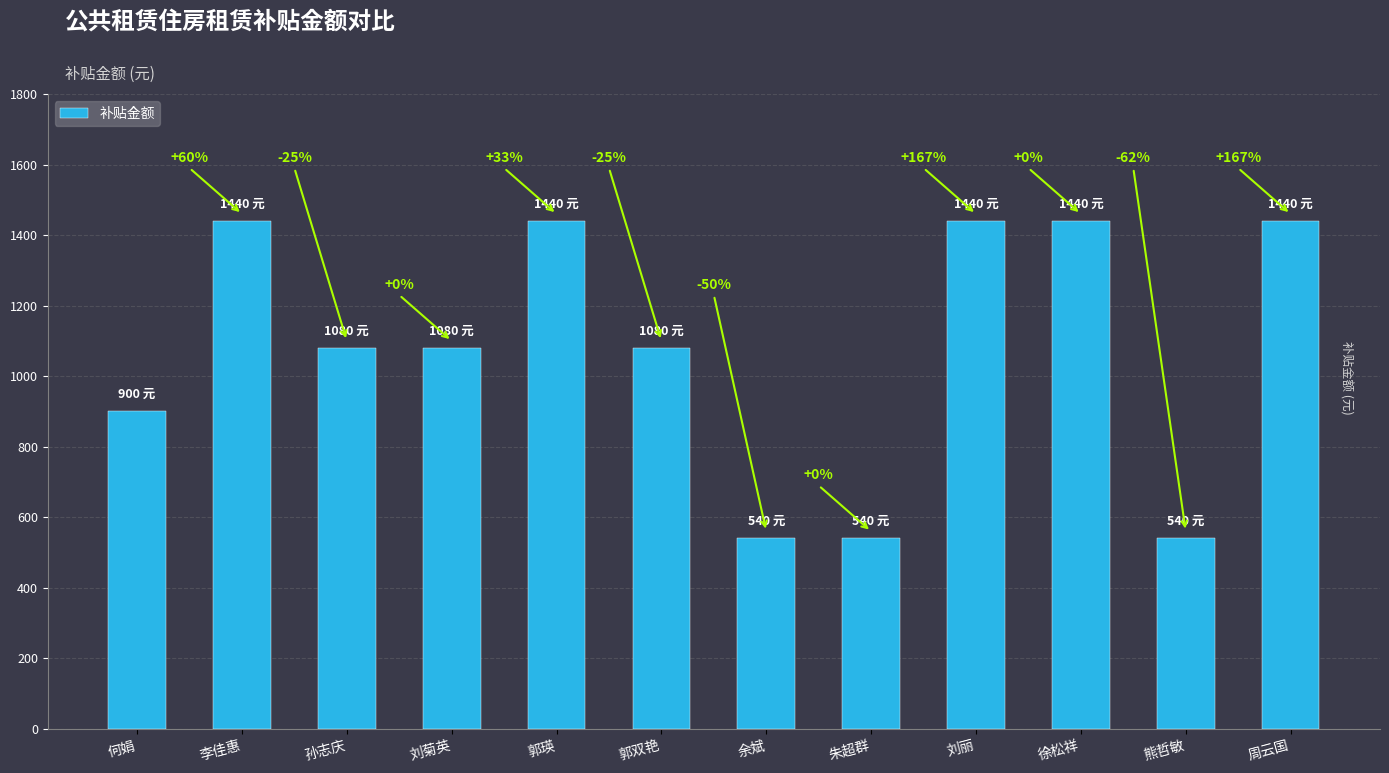

Are the bars horizontal?

No